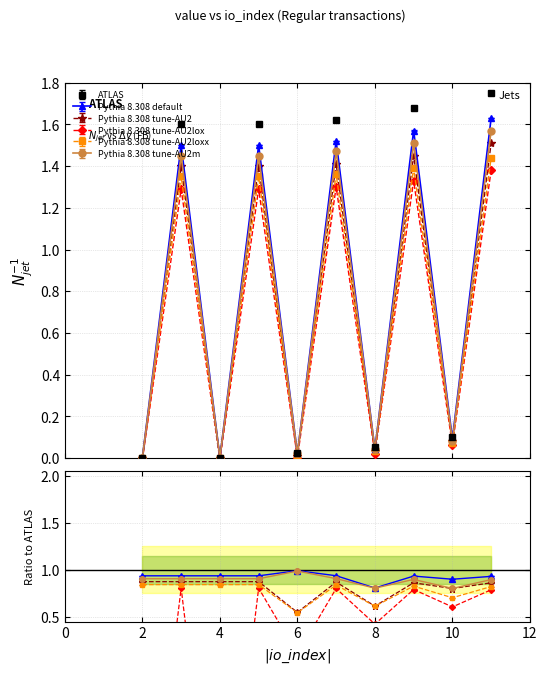

How many distinct data groups are displayed?

6